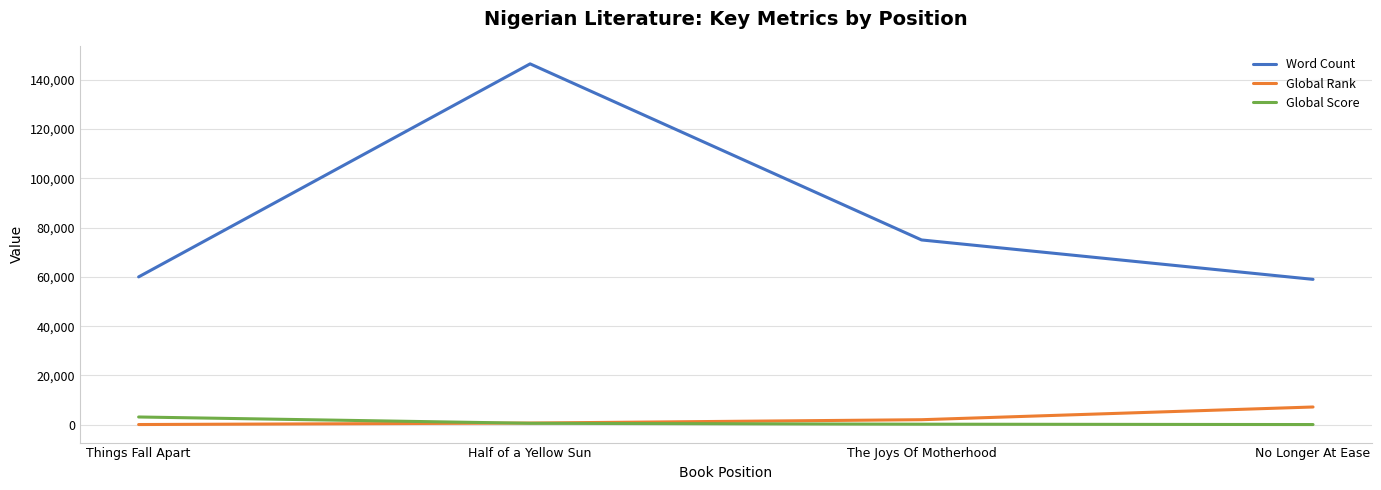

At which label is Word Count closest to 102750?

The Joys Of Motherhood